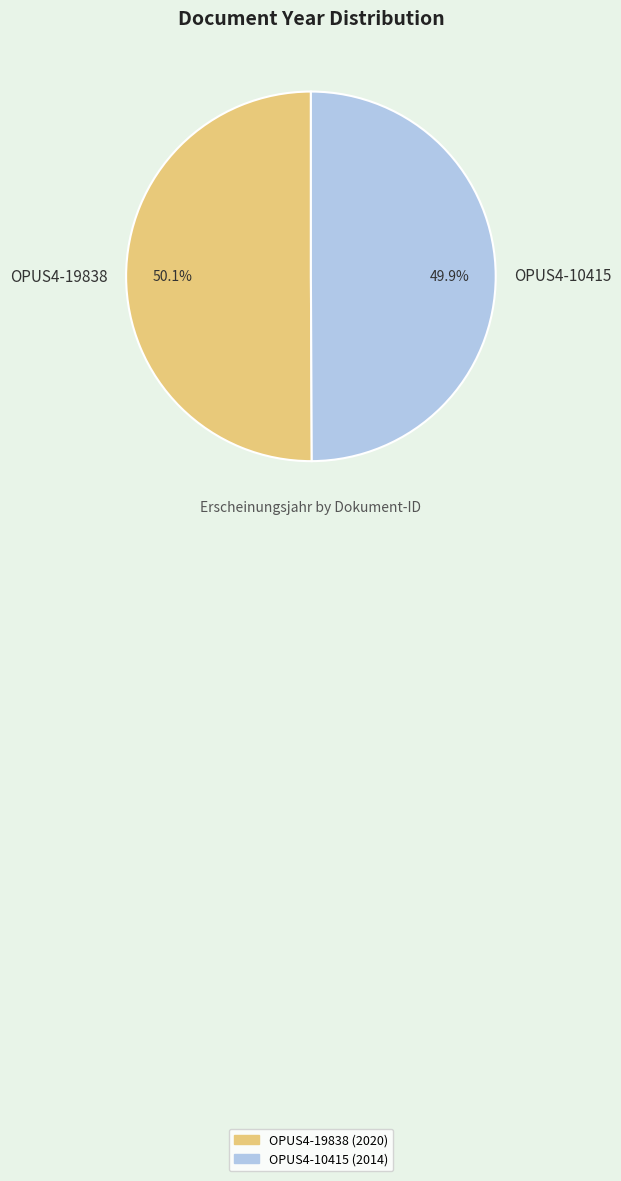

What is the ratio of the value at OPUS4-10415 to the value at OPUS4-19838?

1.0